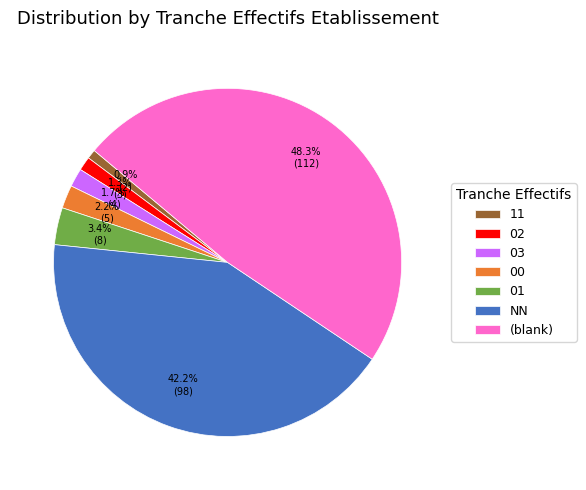

Is NN the majority of the pie?

No